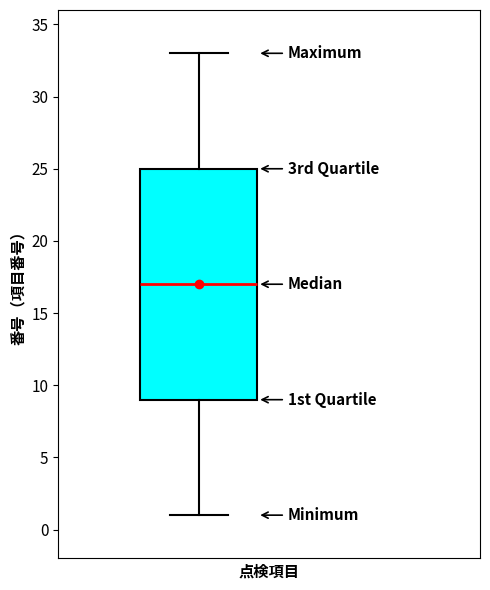

Where does the median line of the box sit on the y-axis? The values are not printed on the chart, so give them approximately, as read against the axis.

17